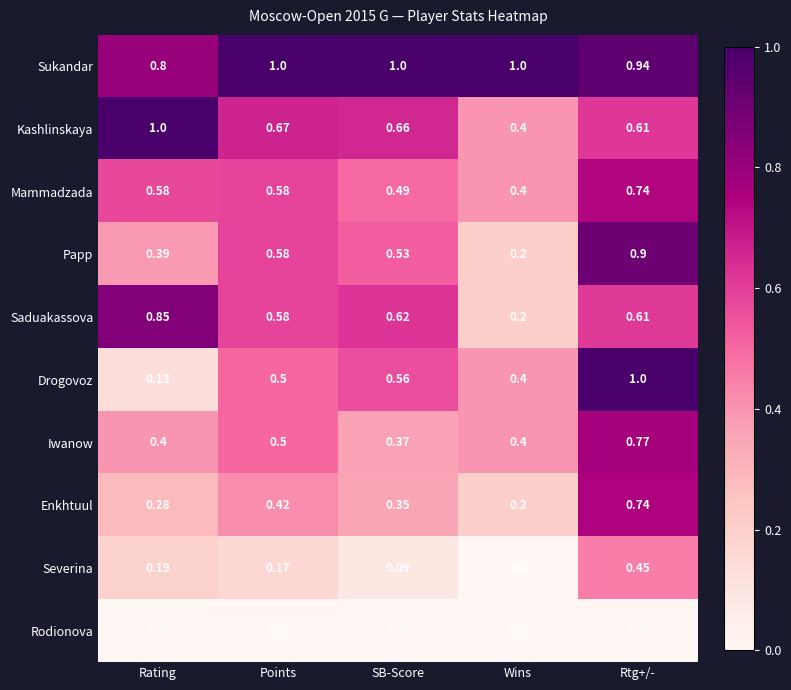

Is the value of Kashlinskaya at Points greater than the value of Severina at Rating?

Yes